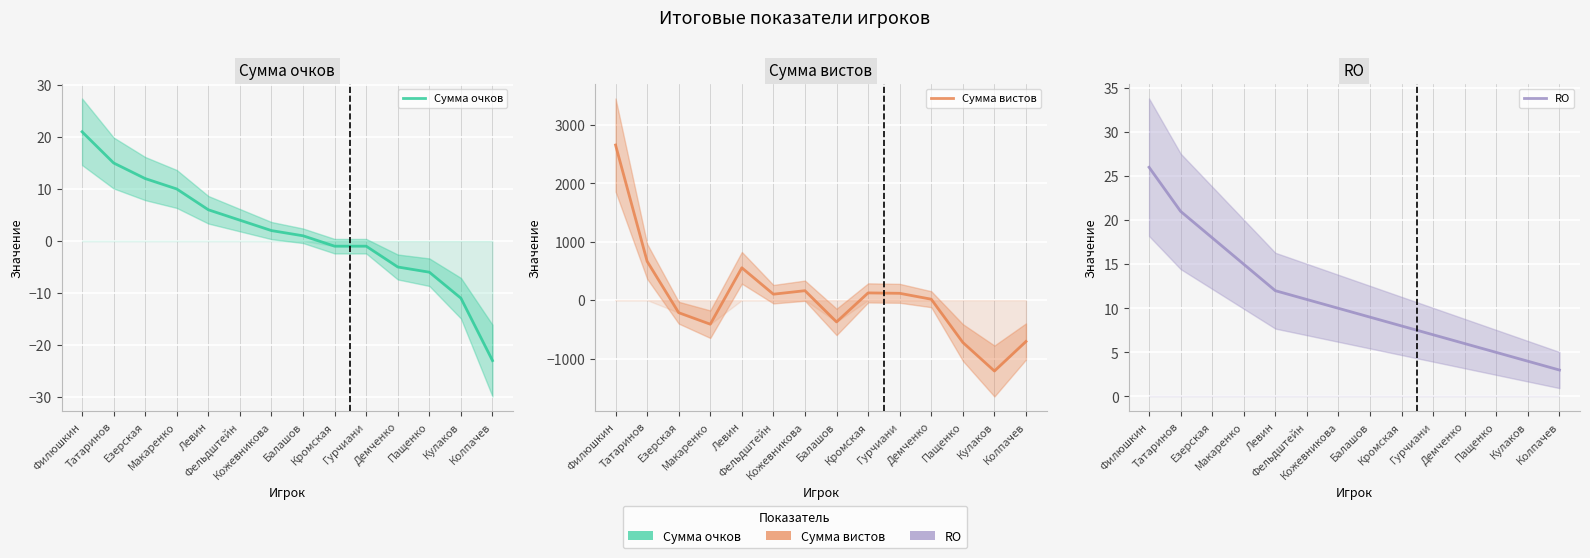

Reading right to left, what are all the values shown in this chart?

Сумма очков: -23	-11	-6	-5	-1	-1	1	2	4	6	10	12	15	21
Сумма вистов: -708	-1214	-725	16	117	124	-373	162	102	554	-412	-215	665	2657
RO: 3	4	5	6	7	8	9	10	11	12	15	18	21	26